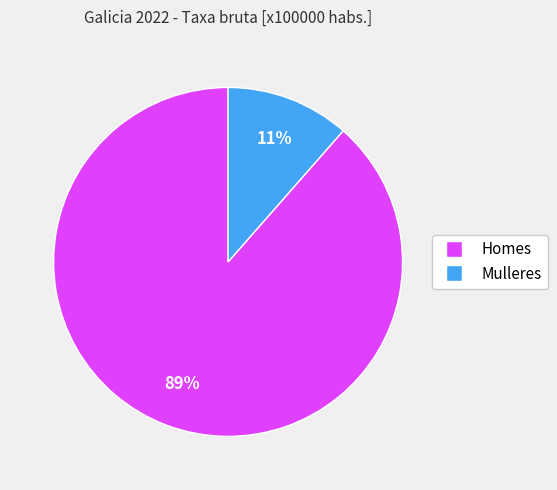

Combined, do Homes and Mulleres account for over 50%?

Yes